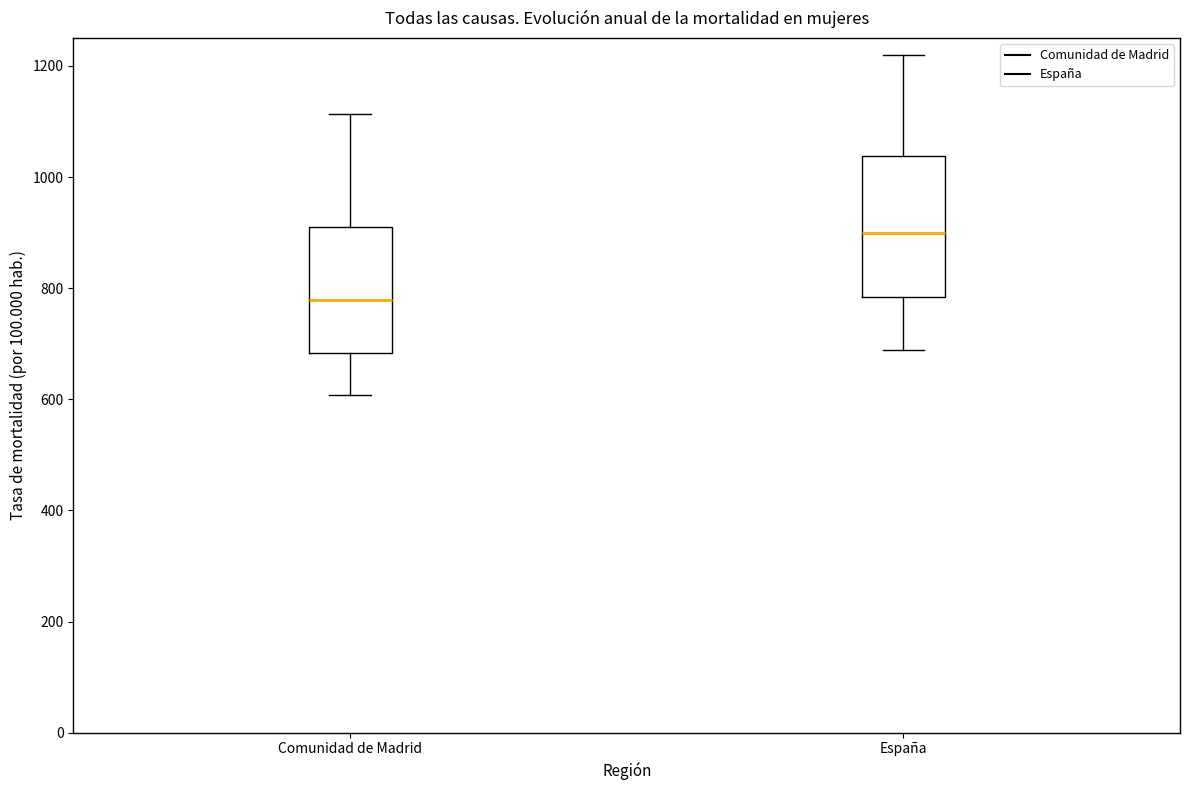

Which box has the lowest median line?

Comunidad de Madrid